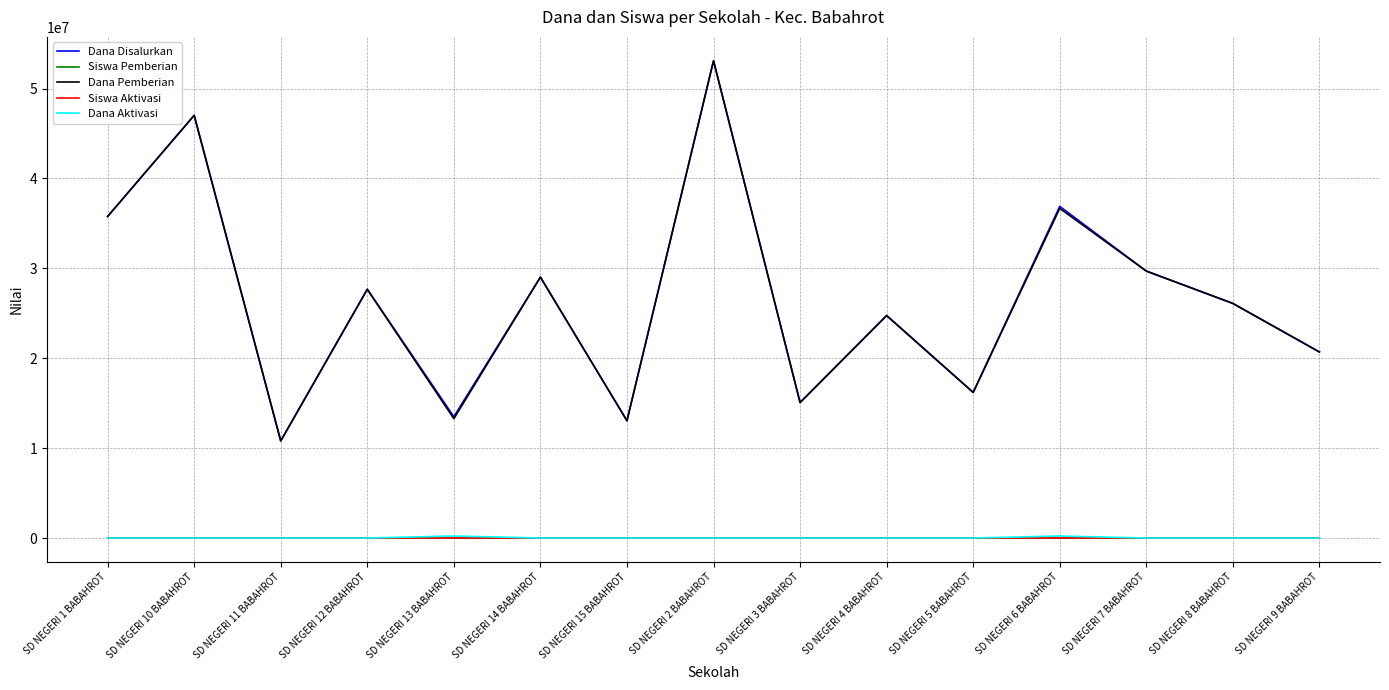

What position from the left is SD NEGERI 5 BABAHROT?

11